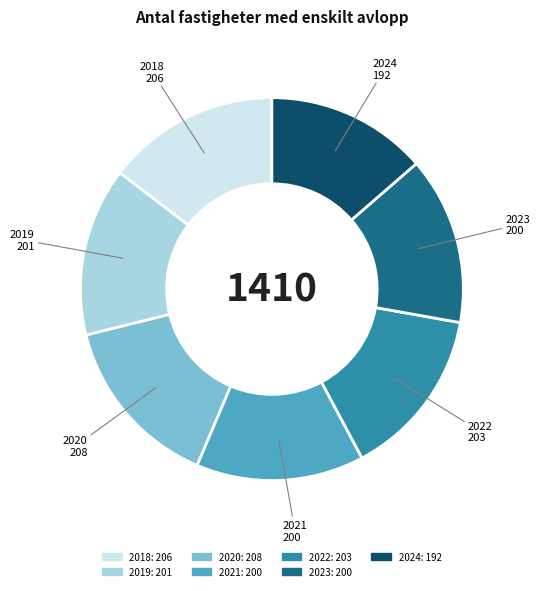

Is 2019 the majority of the pie?

No